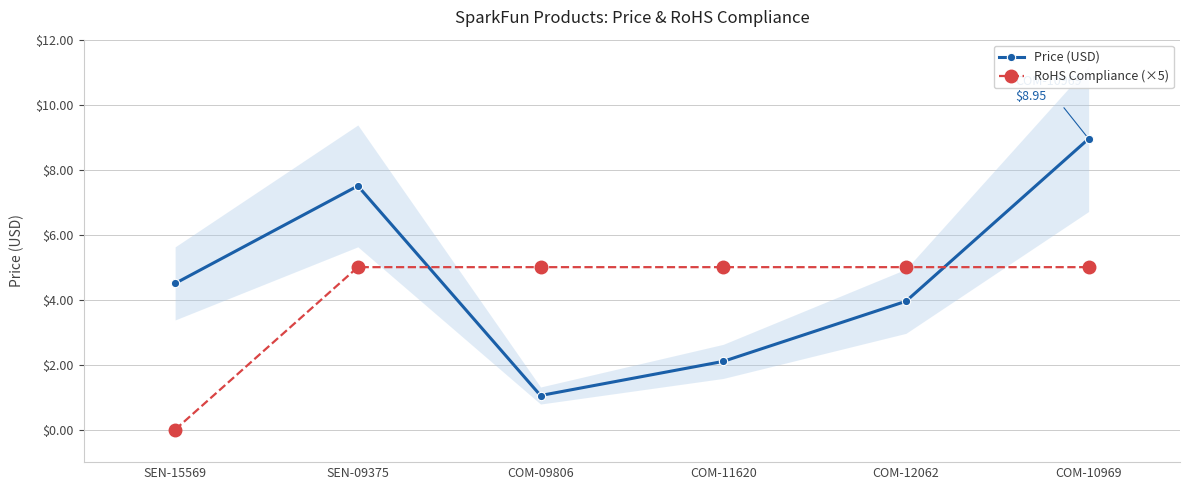

Which series has the largest range (max minus min)?

Price (USD)